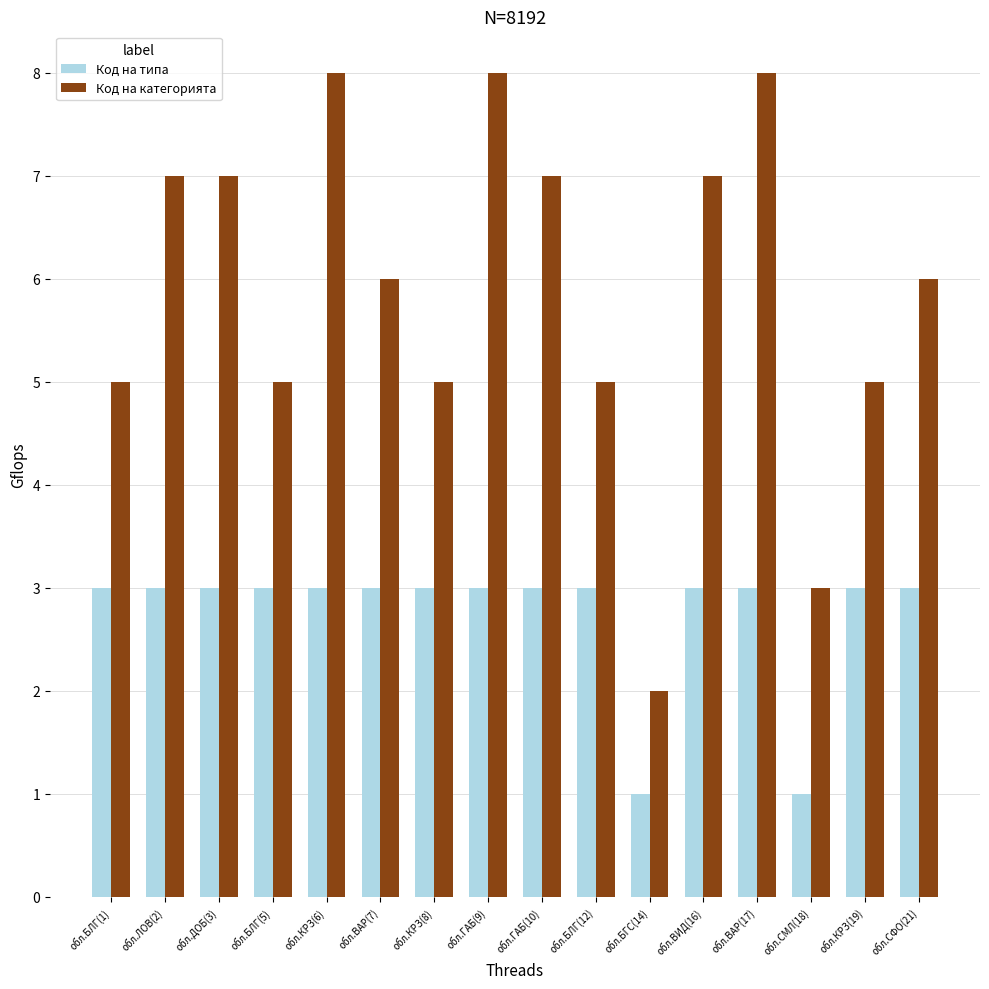

Which series changed the most between обл.КРЗ(8) and обл.СФО(21)?

Код на категорията